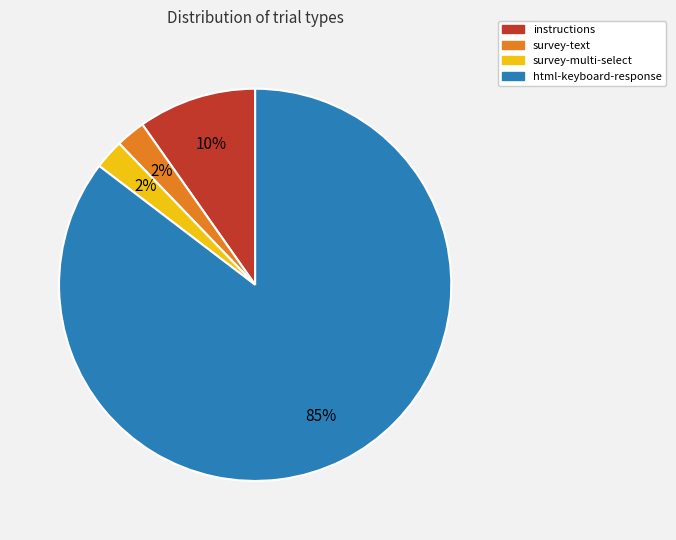

Is survey-text the majority of the pie?

No